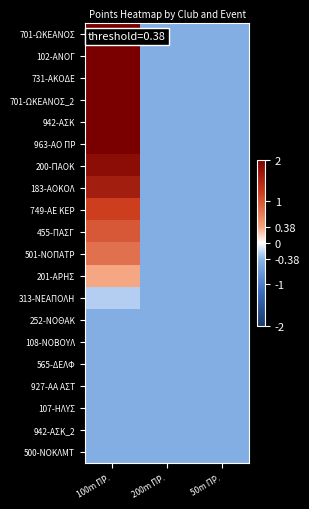

Which series has the largest total across all categories?

701-ΩΚΕΑΝΟΣ